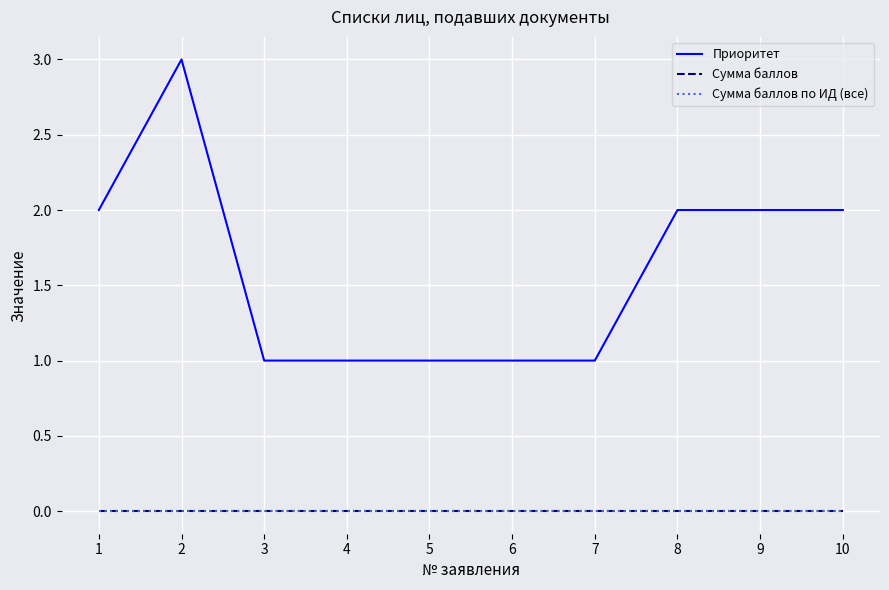

The Приоритет series shows 2 at 7. True or false?

False